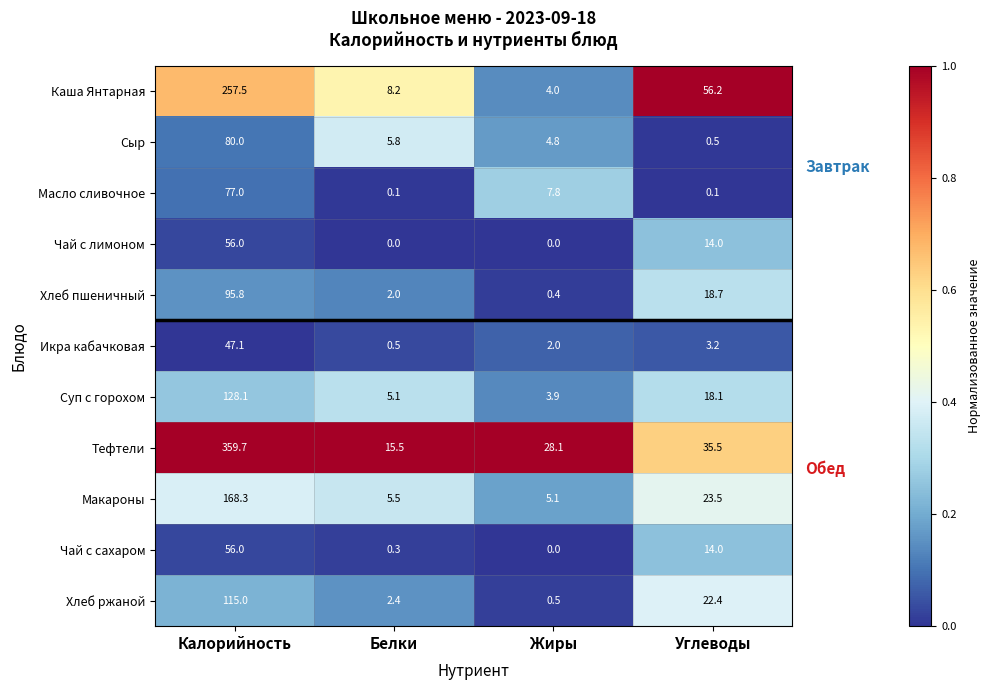

What is the average value of the Хлеб пшеничный series?

29.2